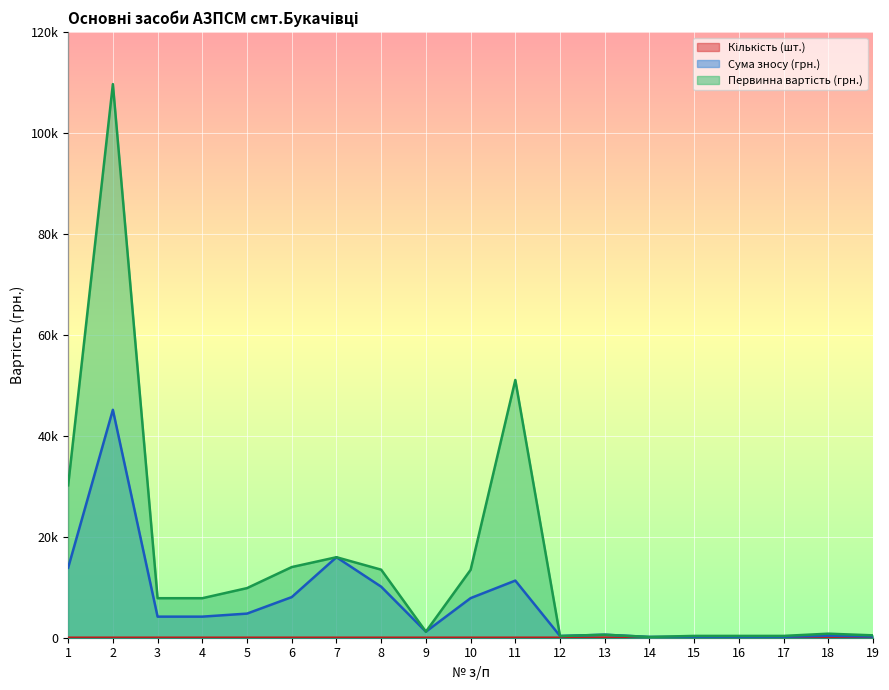

True or false: Сума зносу (грн.) and Первинна вартість (грн.) intersect in this chart.

False